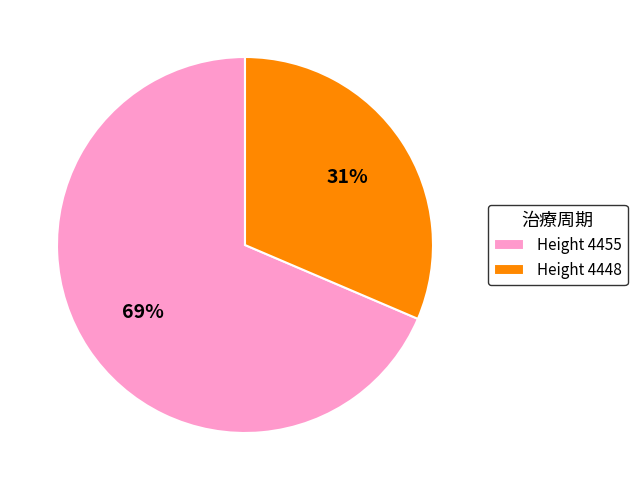

To the nearest percent, what is the average slice percentage?

50%